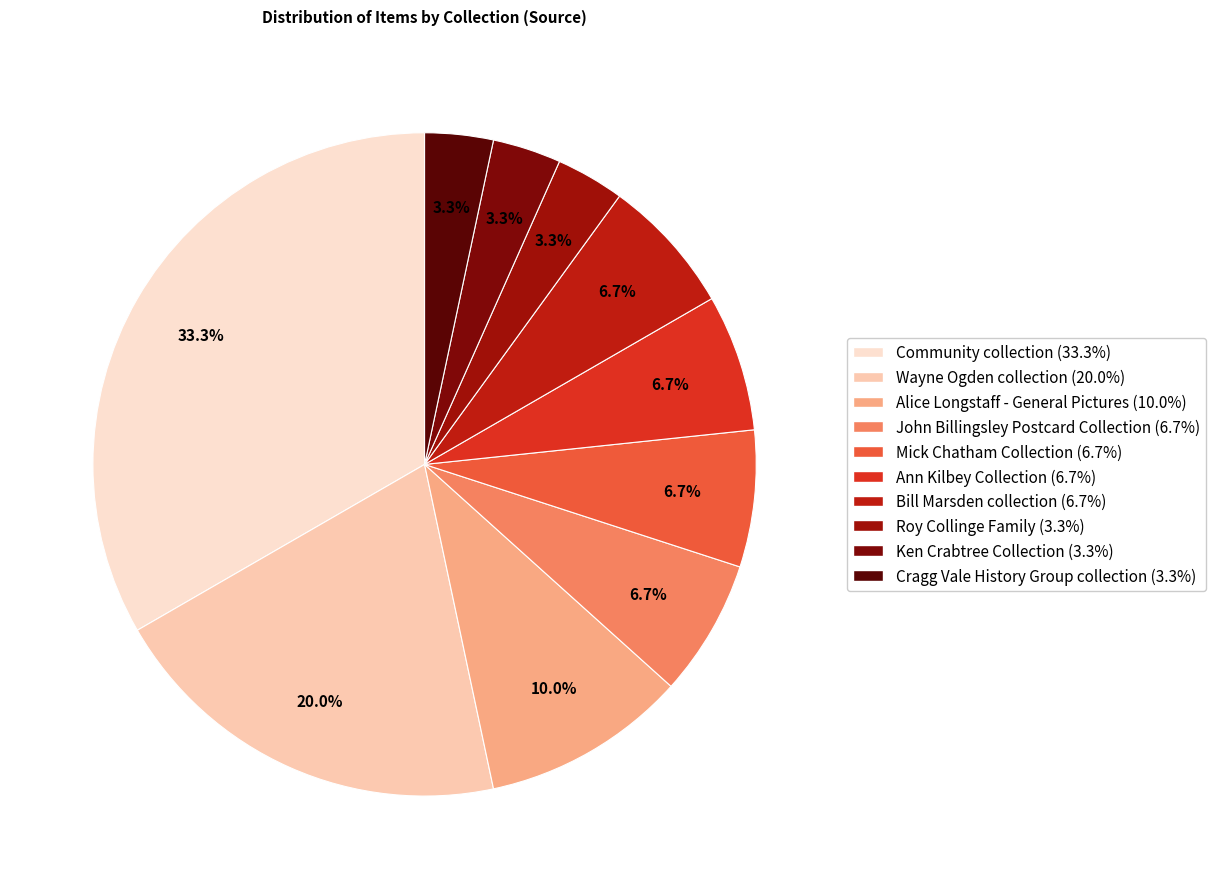

To the nearest percent, what is the average slice percentage?

10%